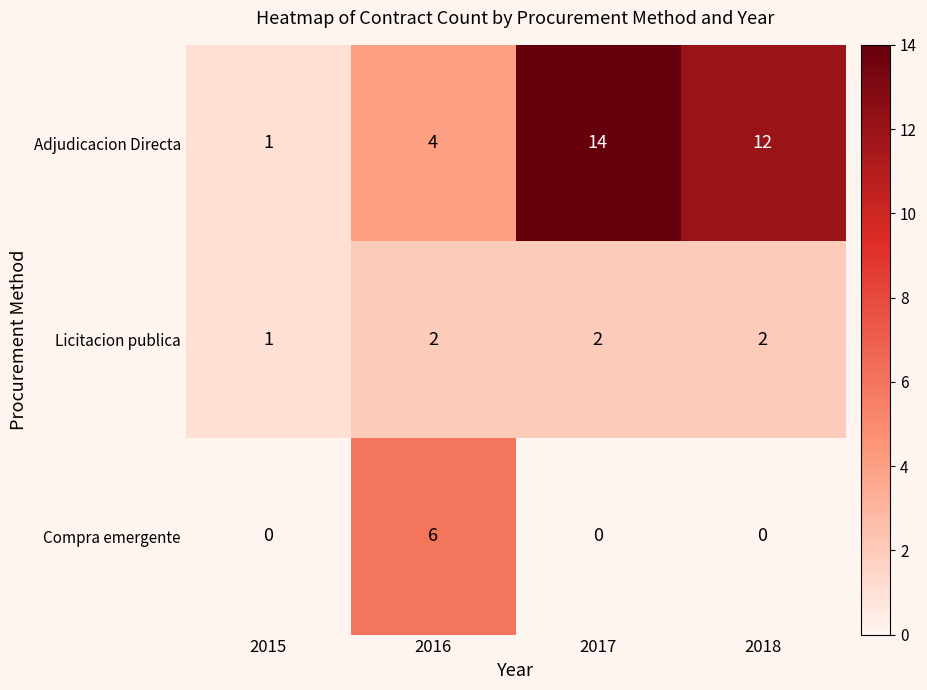

Reading left to right, extract all data points from this chart.

Adjudicacion Directa: 2015=1	2016=4	2017=14	2018=12
Licitacion publica: 2015=1	2016=2	2017=2	2018=2
Compra emergente: 2015=0	2016=6	2017=0	2018=0